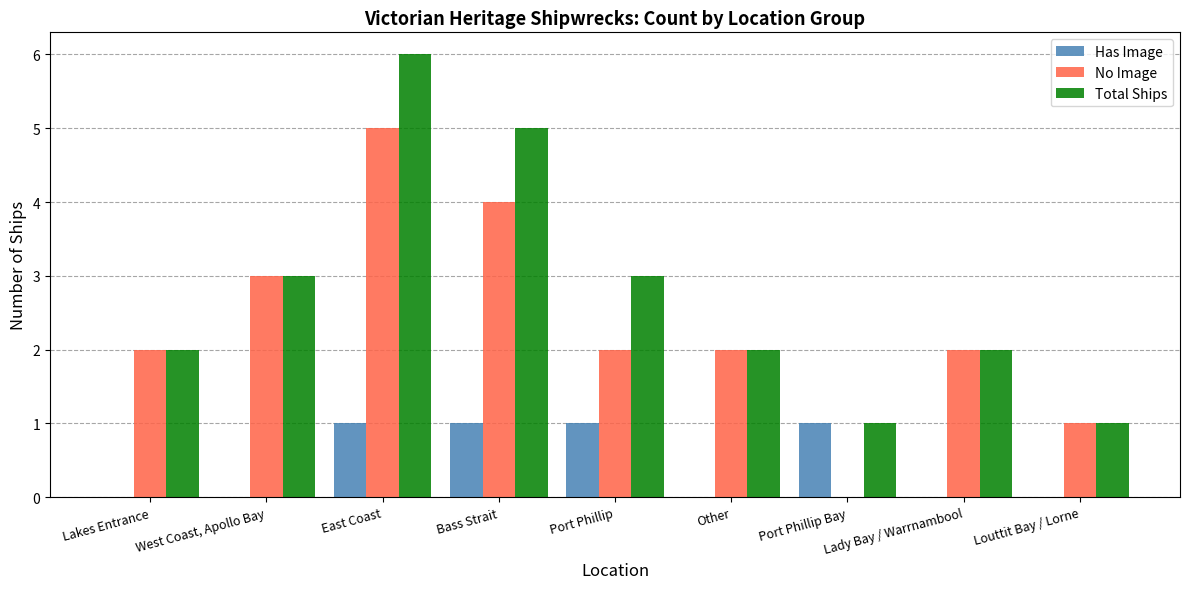

Reading left to right, list all the values displayed in this chart.

Has Image: 0	0	1	1	1	0	1	0	0
No Image: 2	3	5	4	2	2	0	2	1
Total Ships: 2	3	6	5	3	2	1	2	1